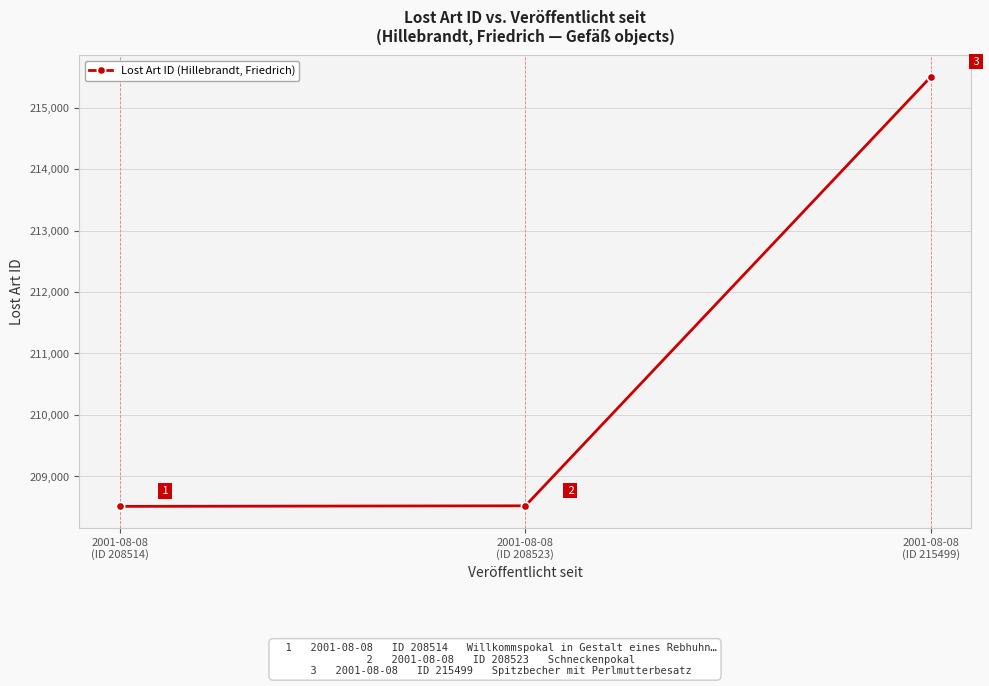

The value at 2001-08-08
(ID 215499) is 215499. True or false?

True